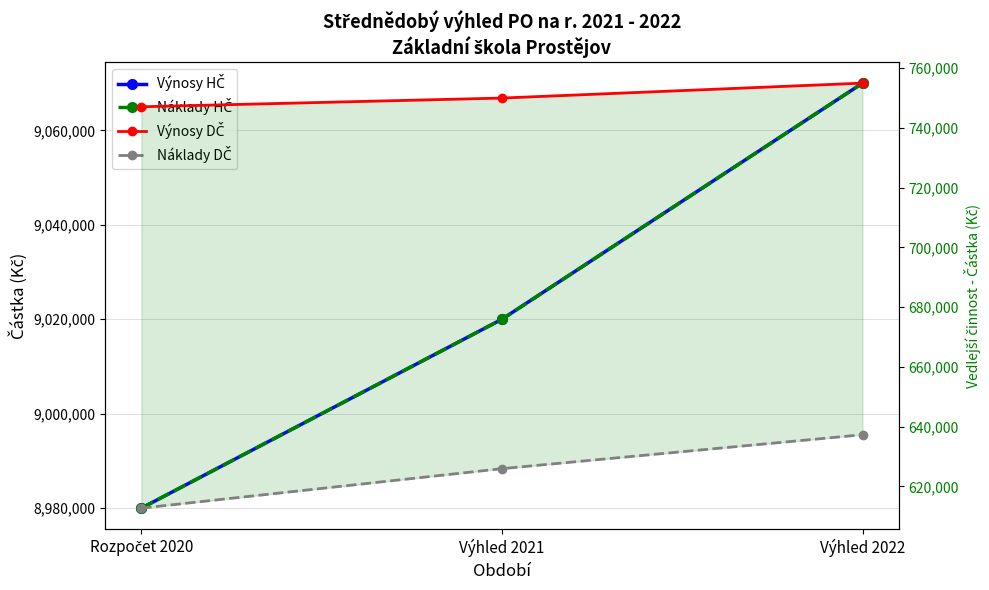

At how many categories does at least one series exceed 6518244?

3